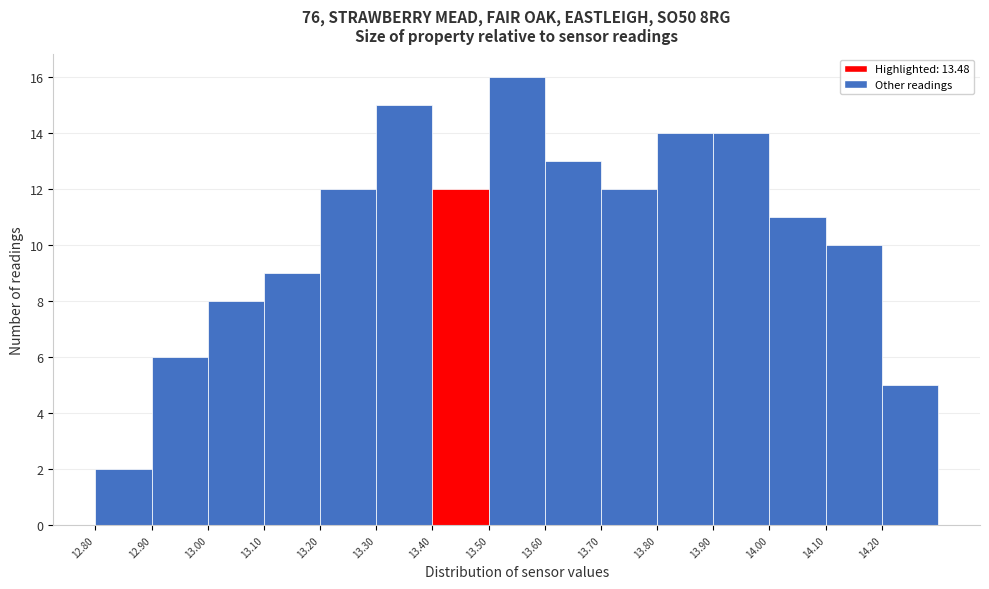

Which range on the x-axis has the tallest bar?

13.5 to 13.6